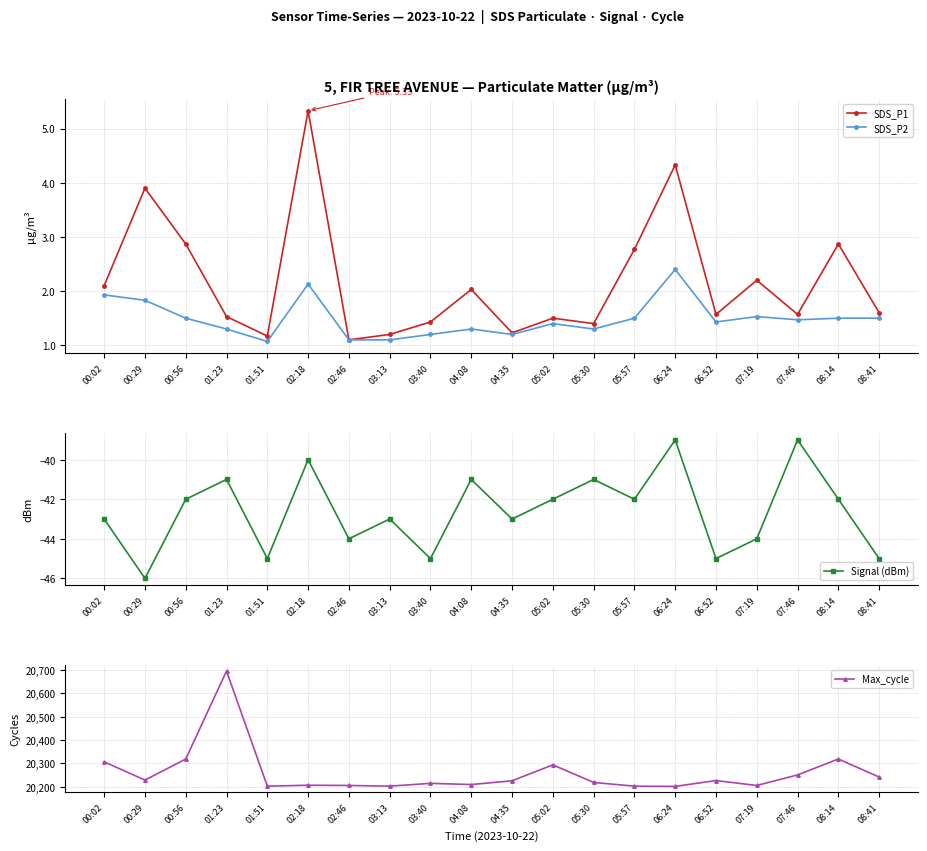

Which category has the highest value in the SDS_P1 series?

02:18